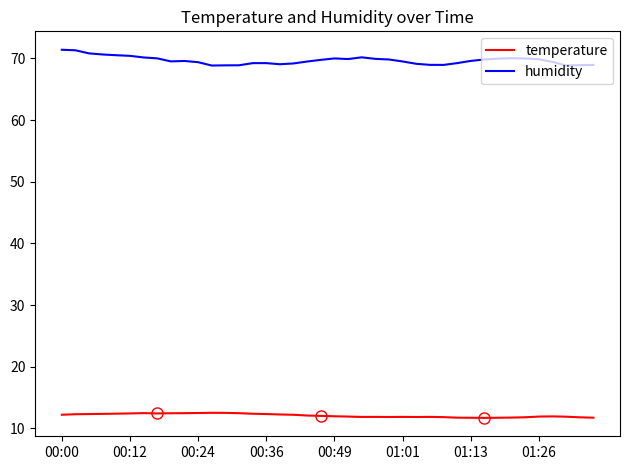

Which series has the largest total across all categories?

humidity